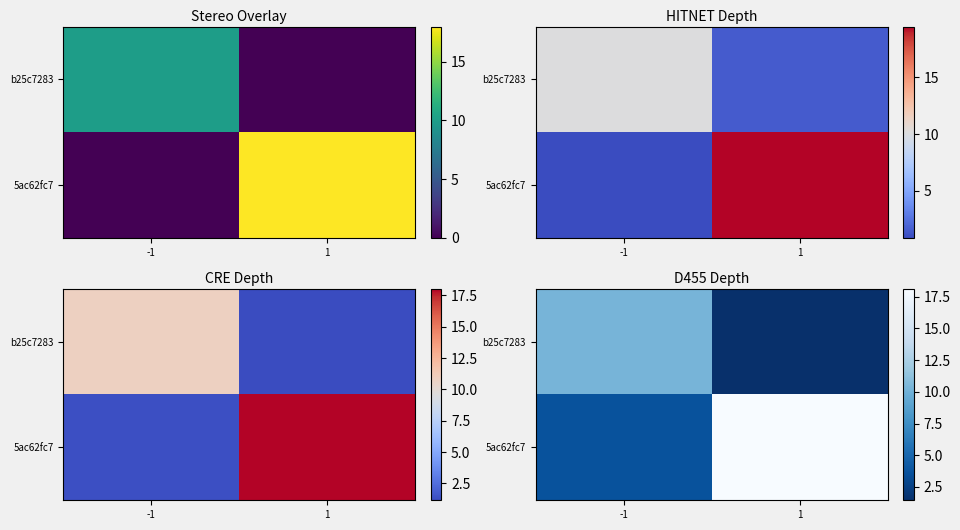

What is the smallest value displayed?

1.4